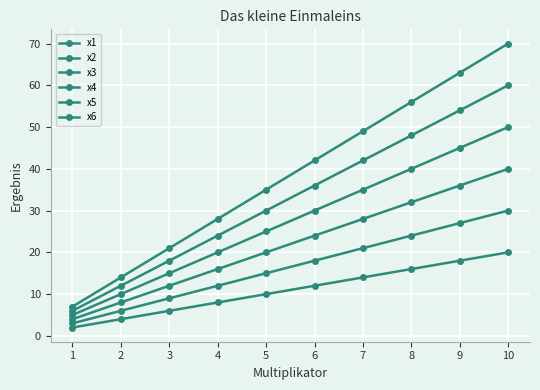

List the labels in order of x3 value, largest first.

10, 9, 8, 7, 6, 5, 4, 3, 2, 1